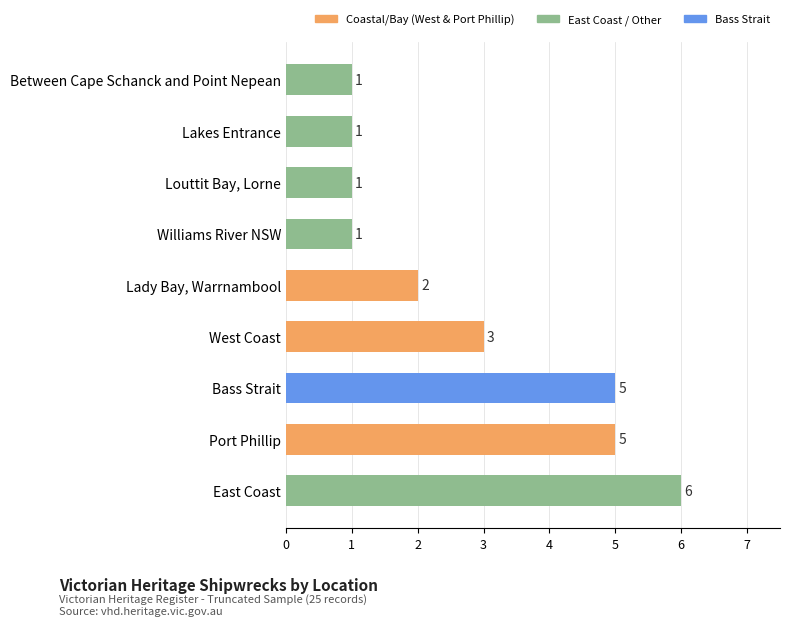

Between Bass Strait and Louttit Bay, Lorne, which is larger?

Bass Strait